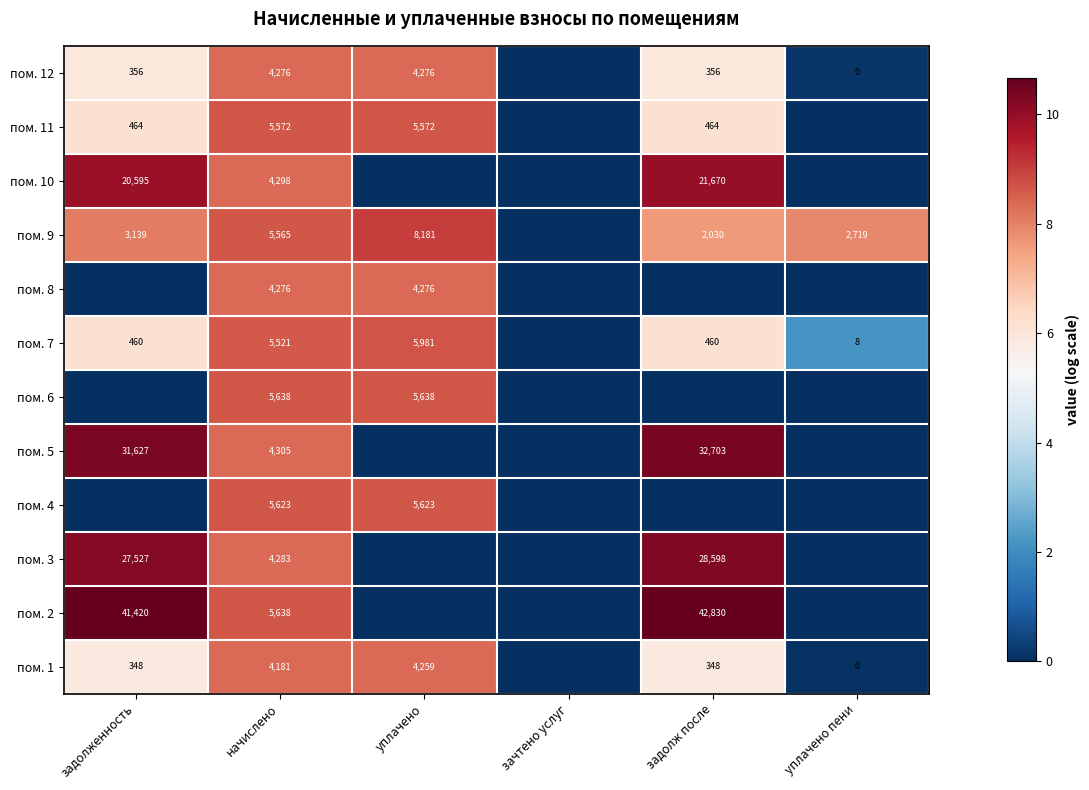

Is it true that пом. 10 equals 5734 at начислено?

False